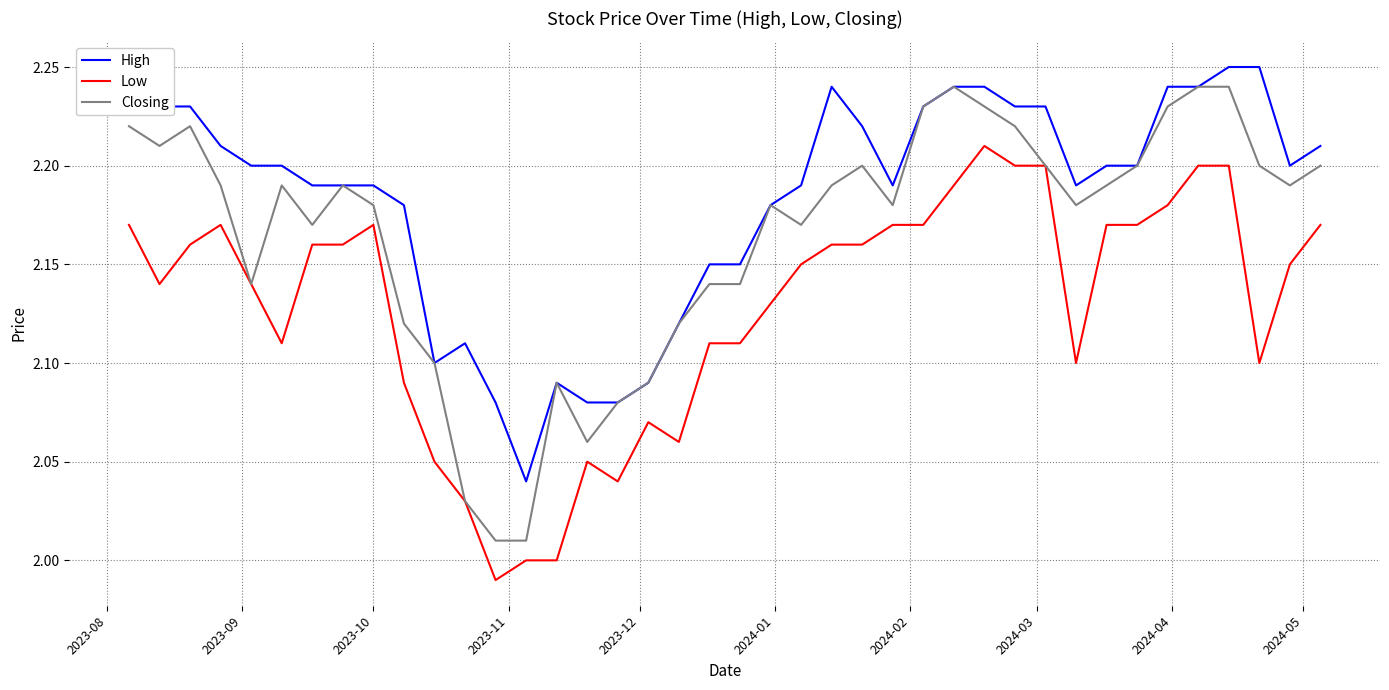

Does the chart display data point markers on the line(s)?

No